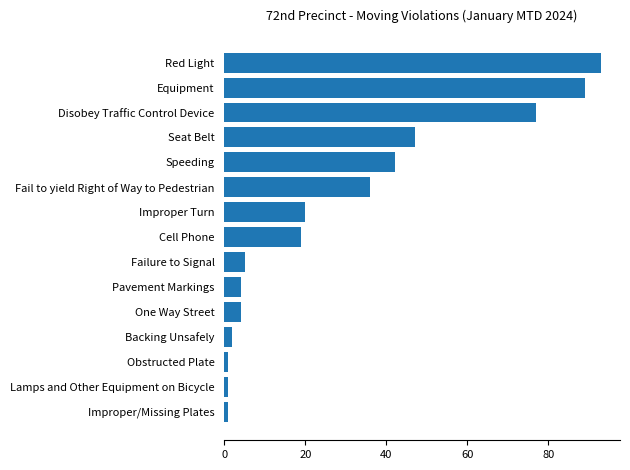

Between Seat Belt and One Way Street, which is larger?

Seat Belt